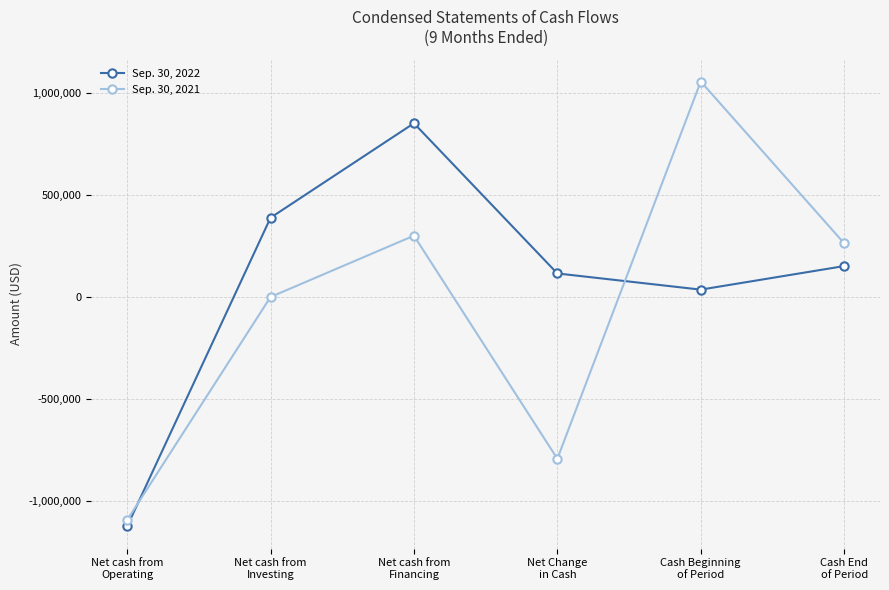

What is the sum of the Sep. 30, 2022 values at Net cash from
Investing and Net cash from
Operating?

-734794